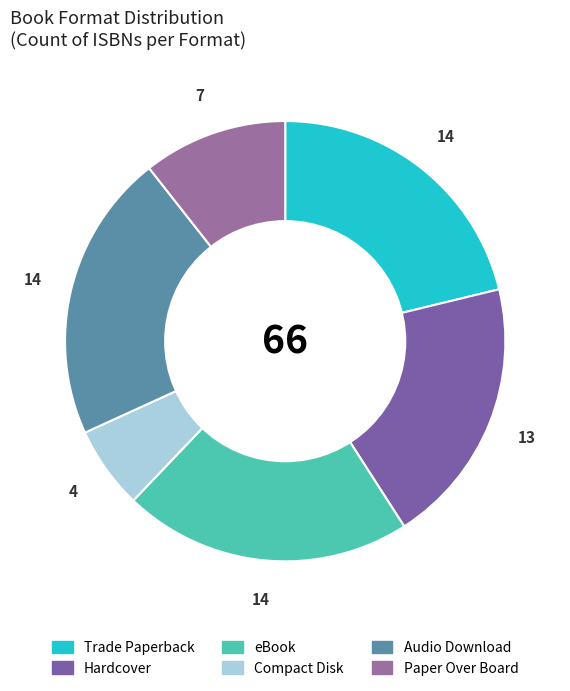

How many segments does this pie chart have?

6